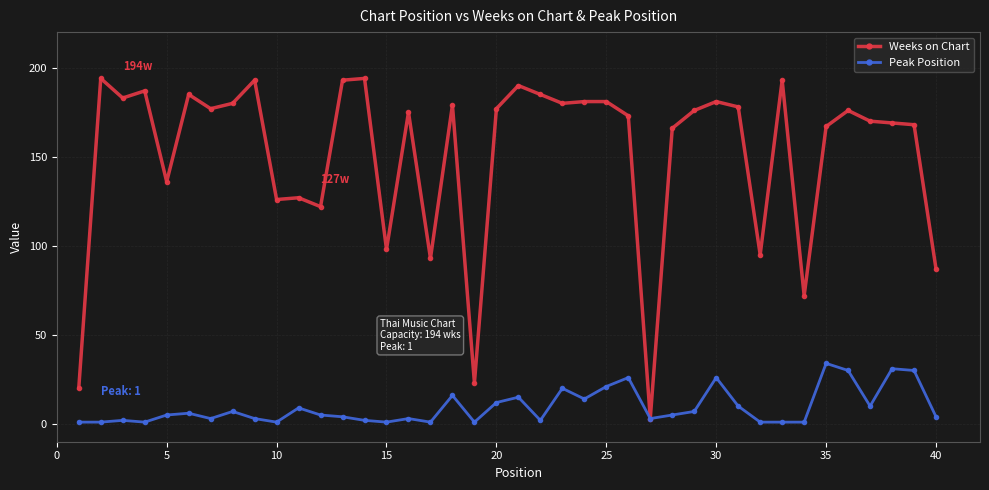

Which series has the widest spread of values?

Weeks on Chart